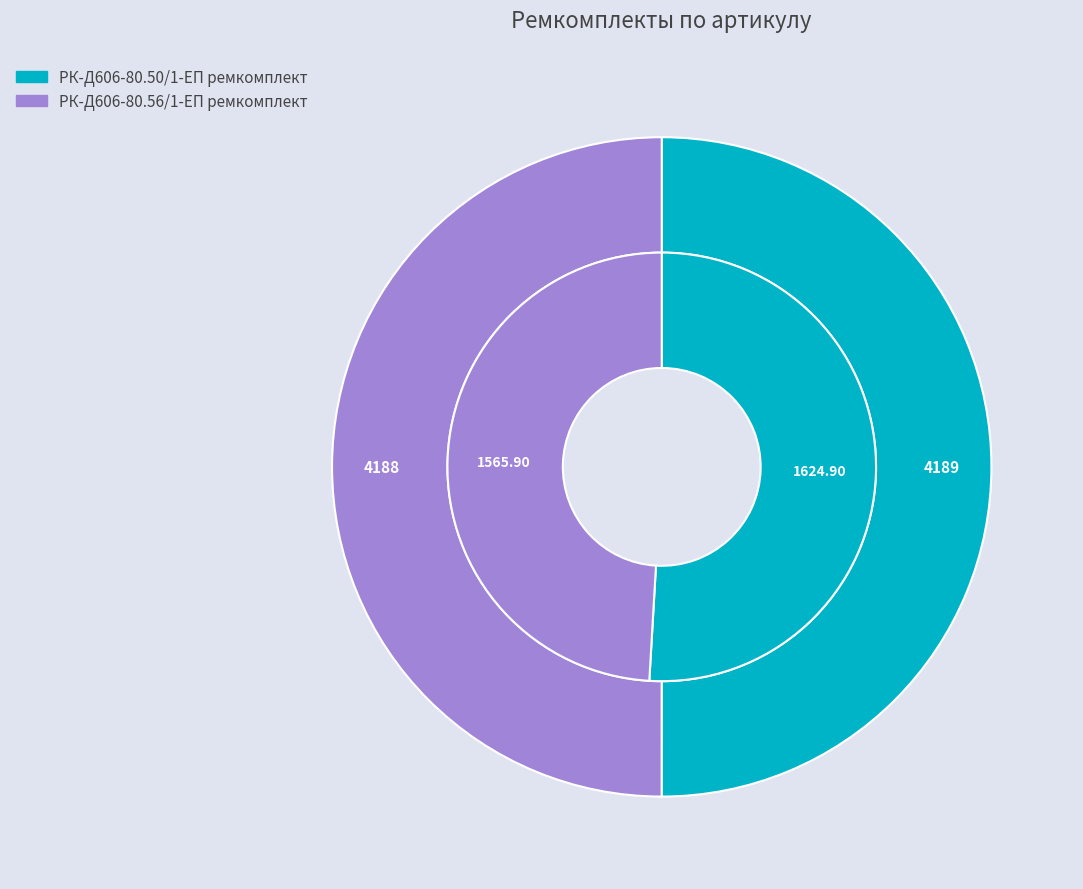

Do РК-Д606-80.56/1-ЕП ремкомплект and РК-Д606-80.50/1-ЕП ремкомплект together represent more than half of the pie?

Yes